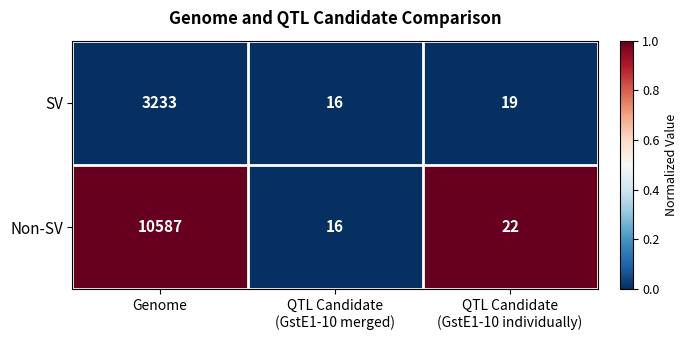

Which series has the largest total across all categories?

Non-SV